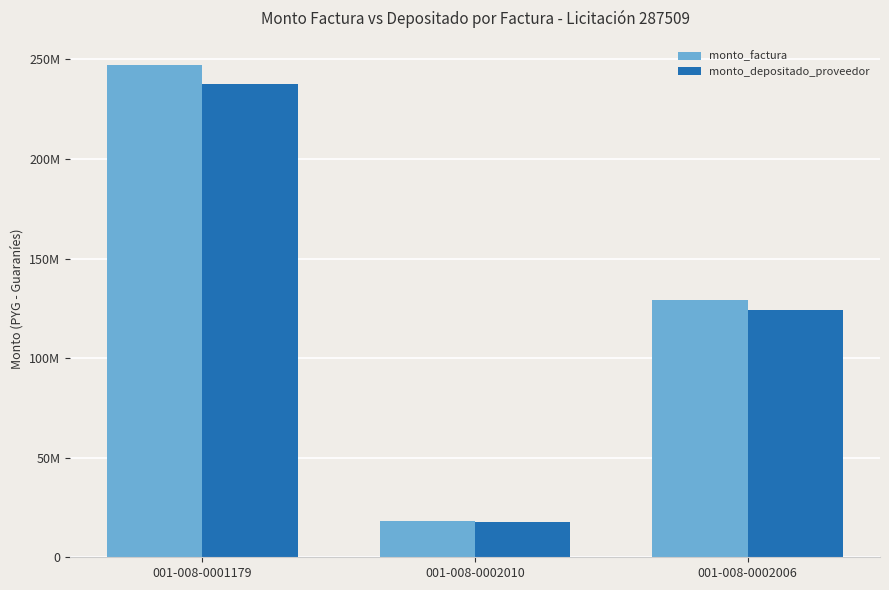

What are all the series names shown in the legend?

monto_factura, monto_depositado_proveedor